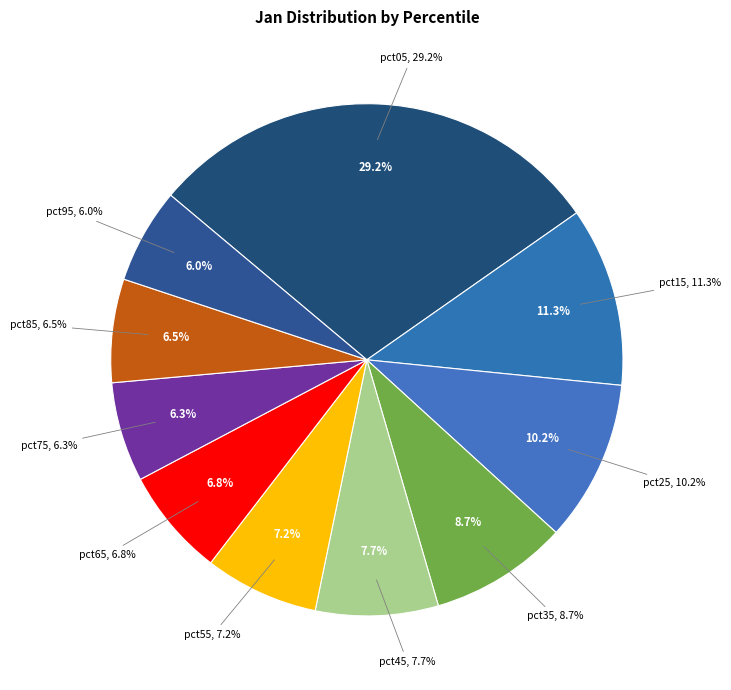

Combined, what portion of the pie is pct35 and pct85?

15.3%